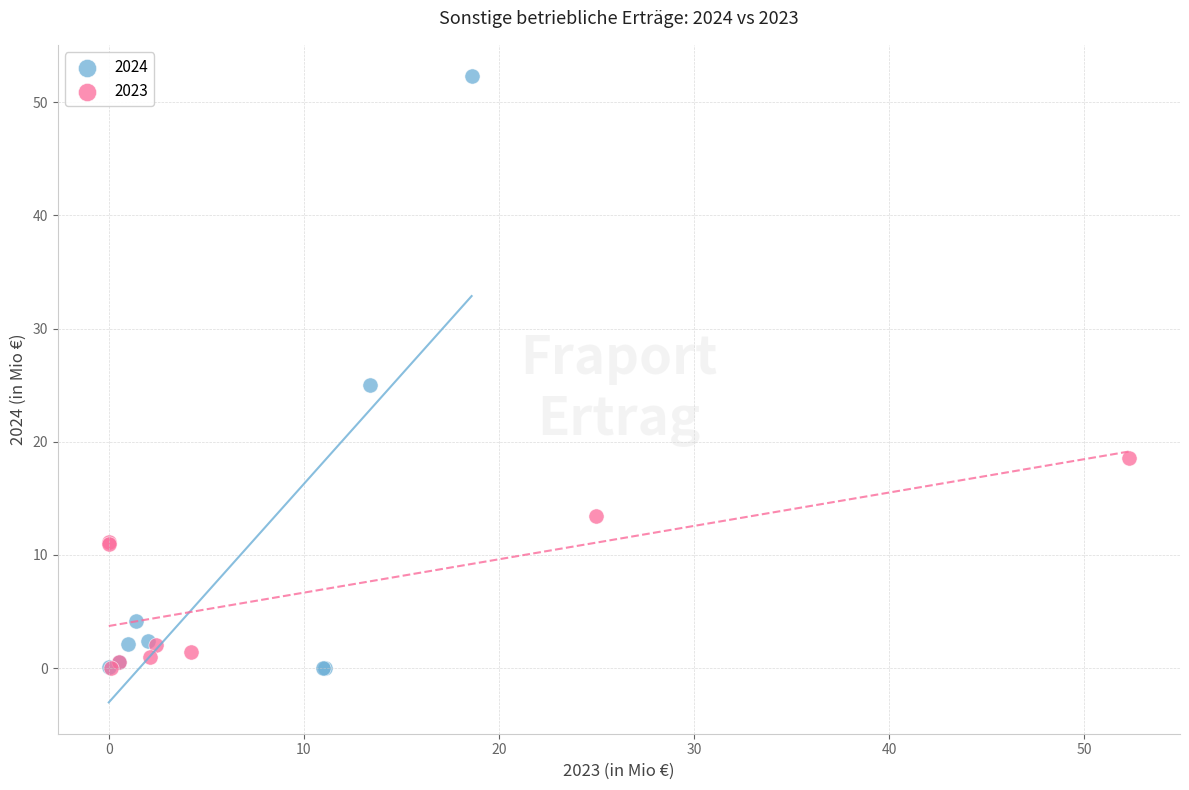

Which series reaches the maximum Y coordinate?

2024